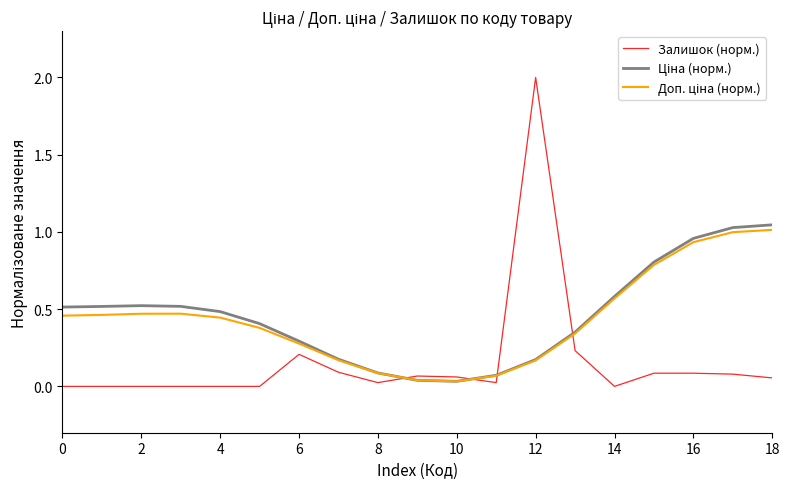

Which series has the largest range (max minus min)?

Залишок (норм.)